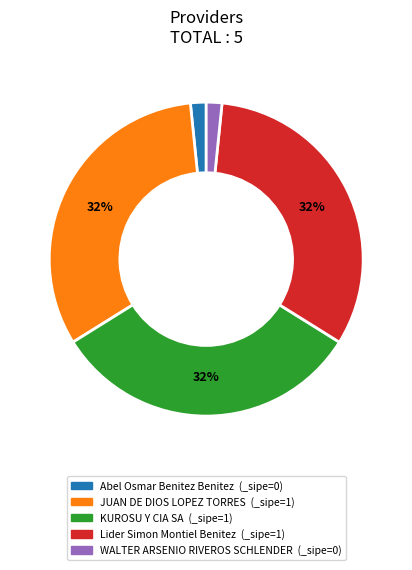

True or false: Lider Simon Montiel Benitez accounts for 25% of the total.

False